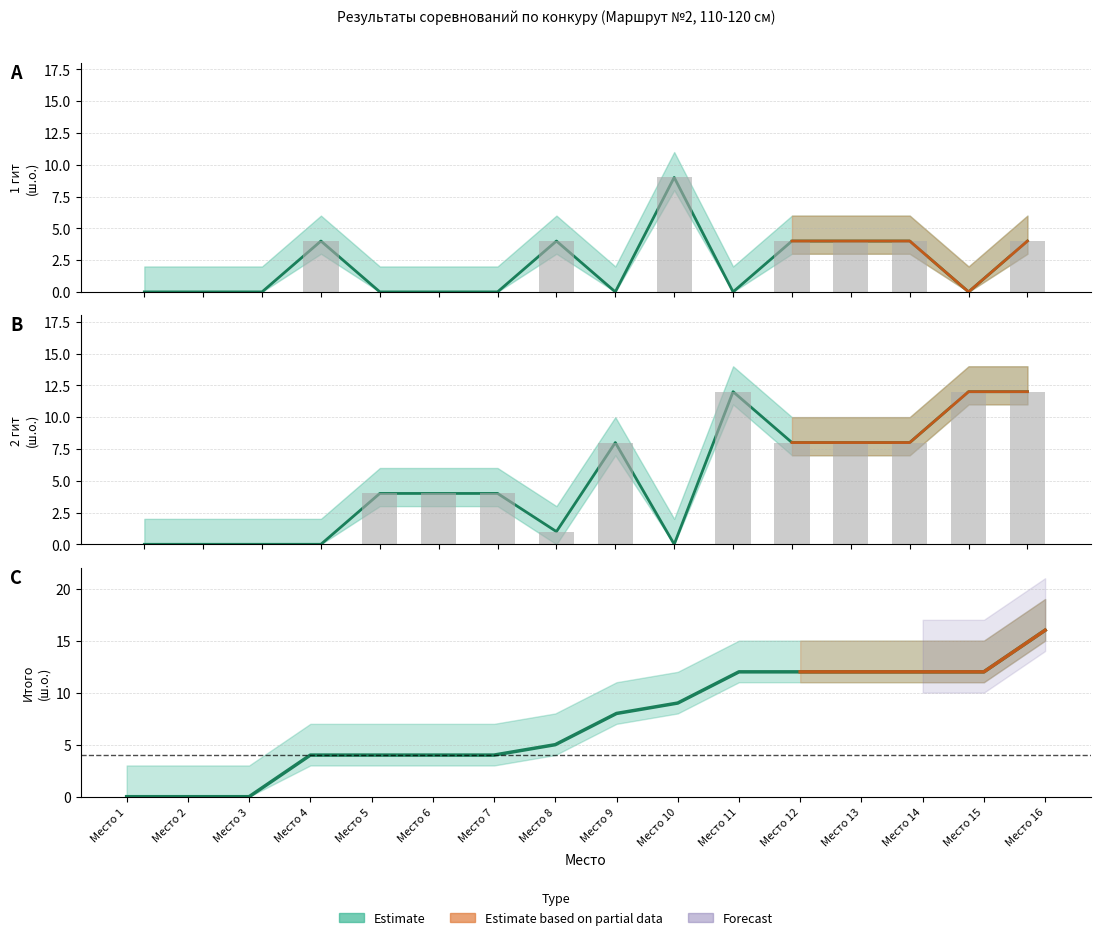

Which series has the largest total across all categories?

Итого